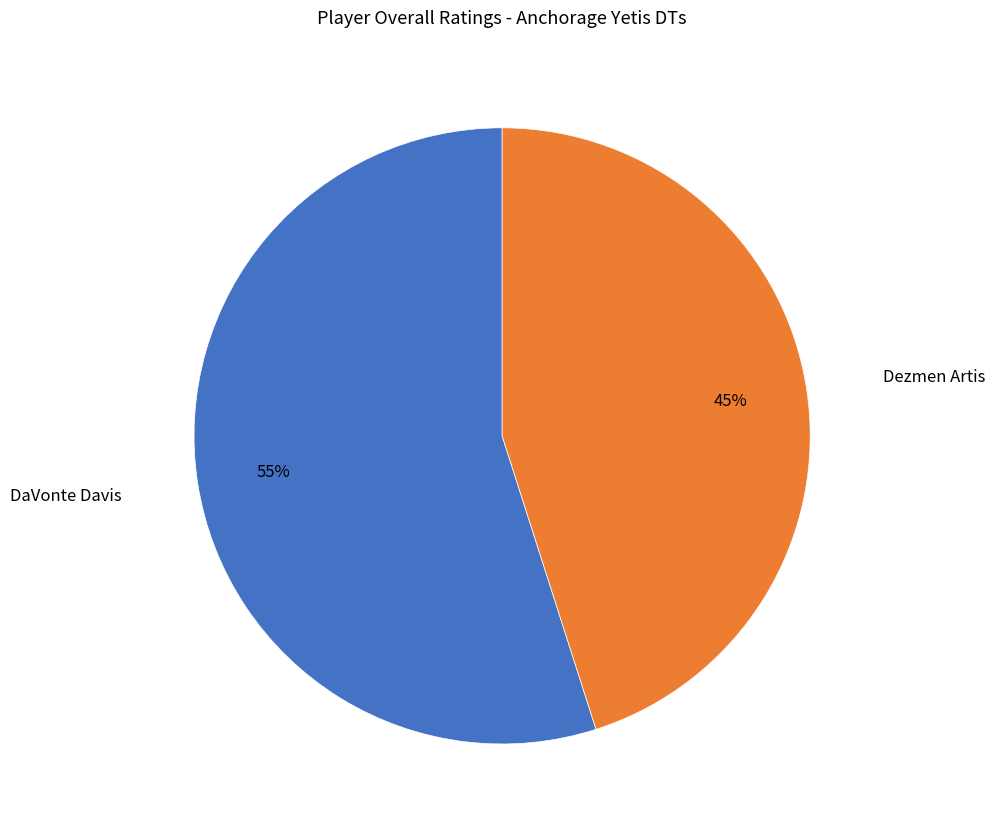

To the nearest percent, what is the difference between the largest and smallest slice percentages?

10%